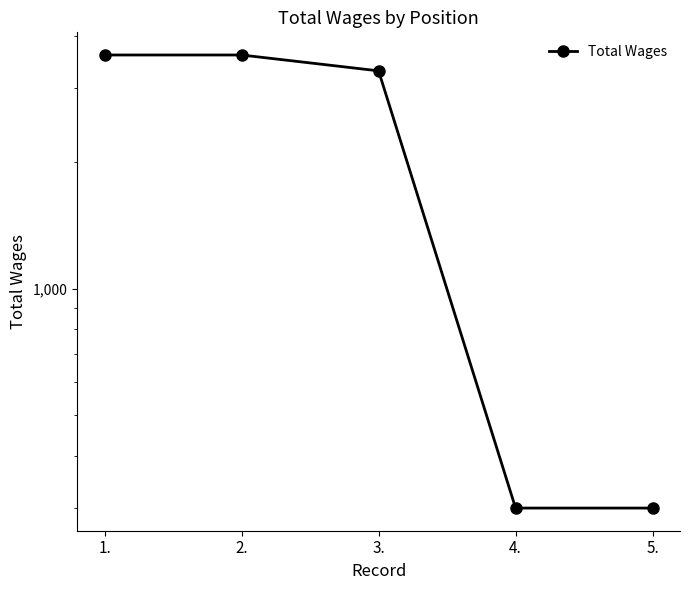

Reading right to left, extract all data points from this chart.

5.=300	4.=300	3.=3300	2.=3600	1.=3600